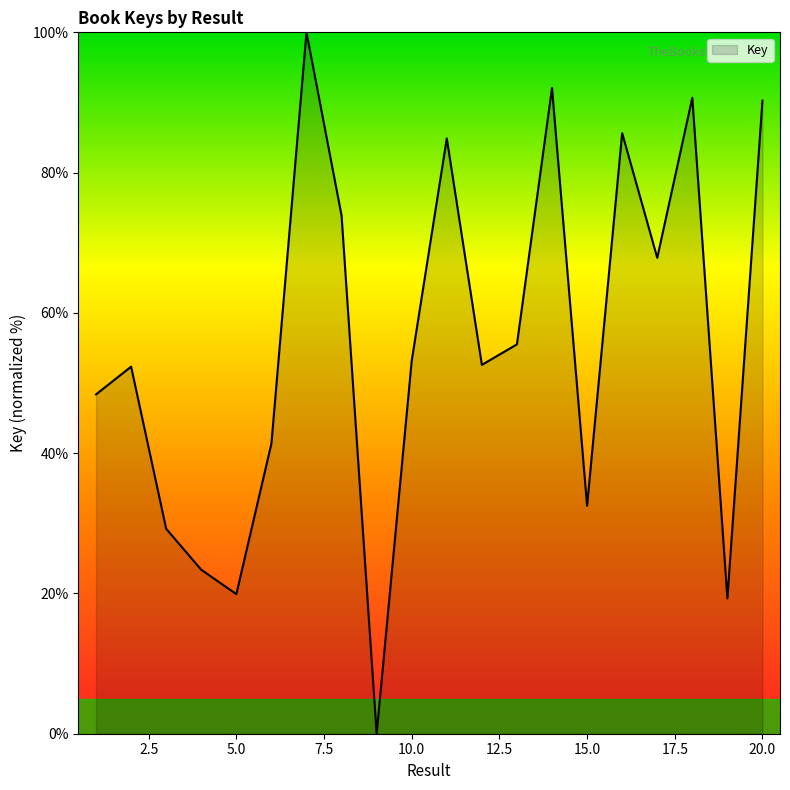

What is the greatest value displayed?

100.0